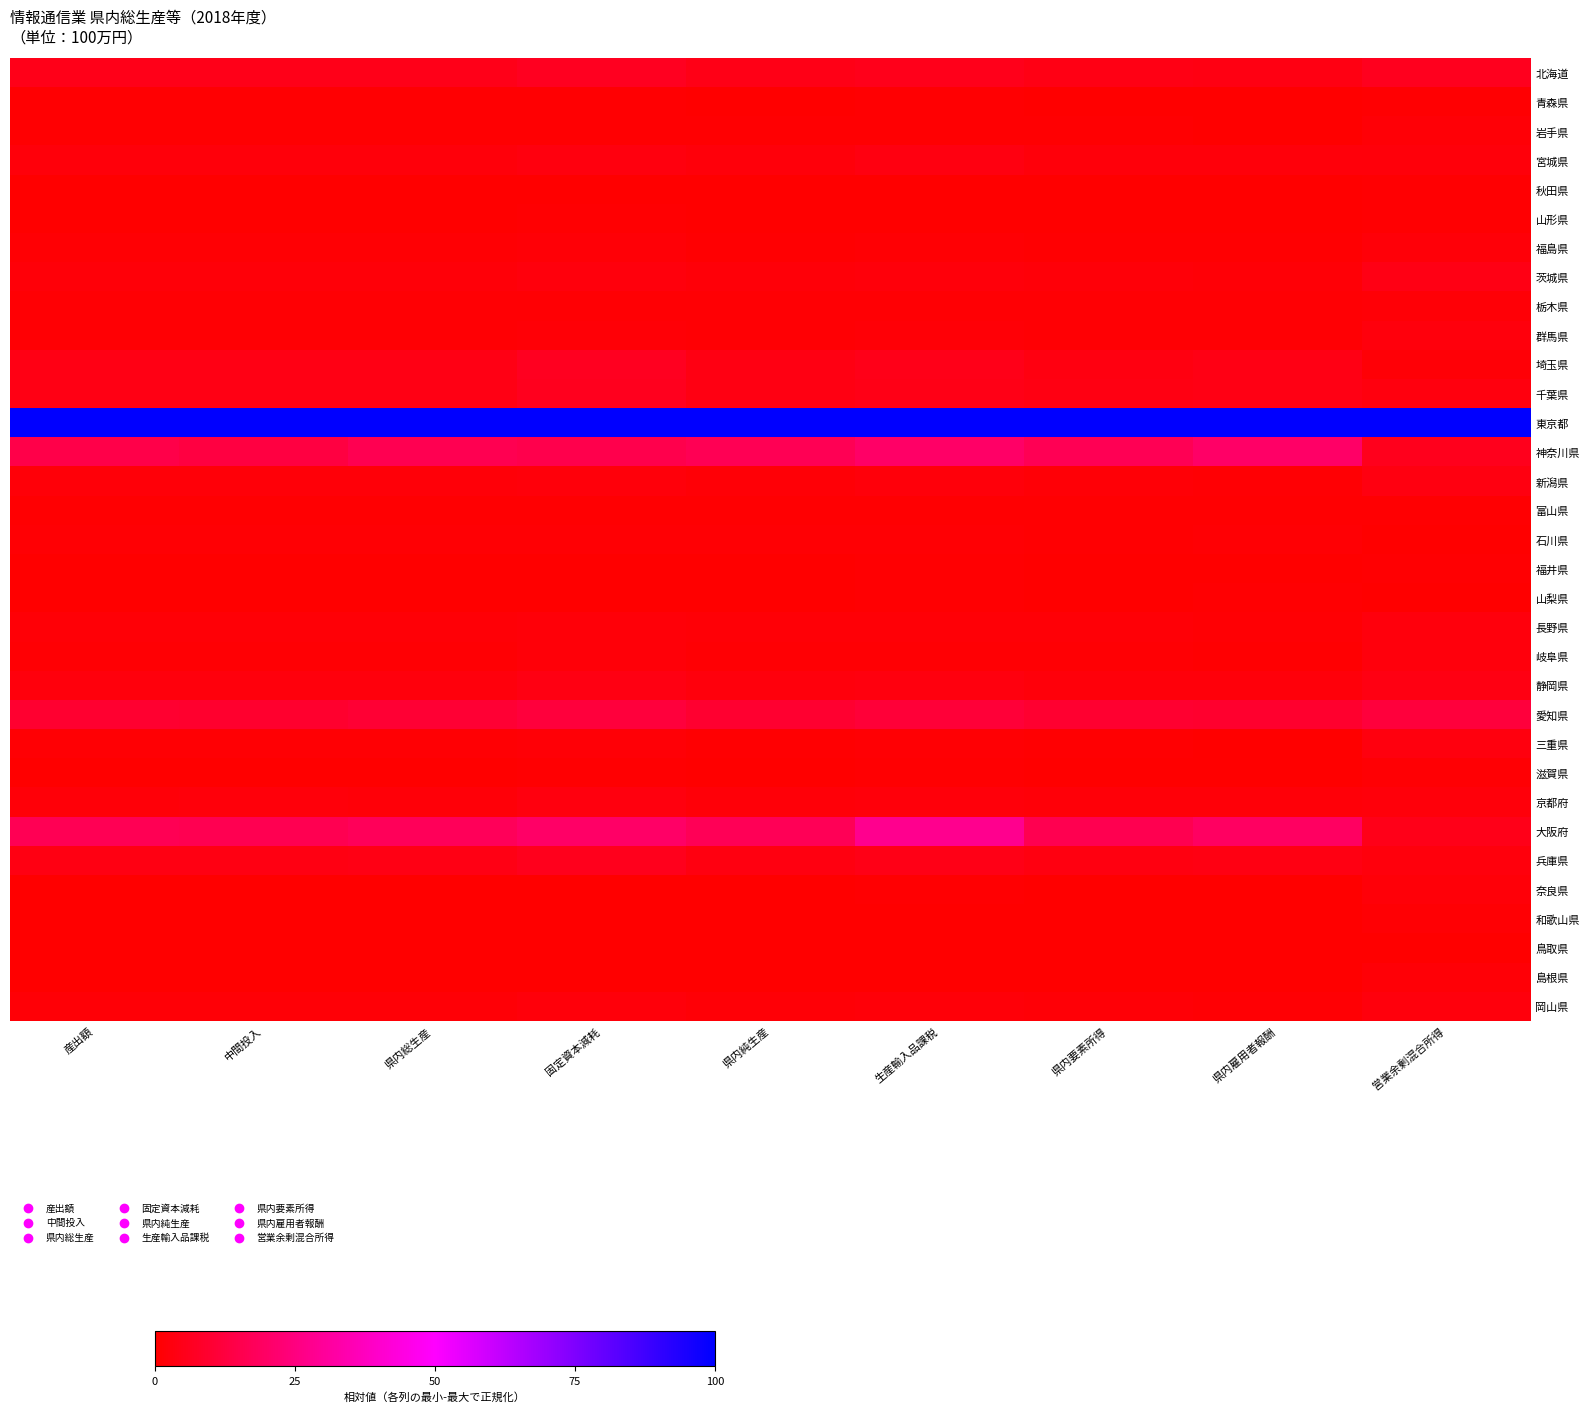

Which series has the largest total across all categories?

東京都